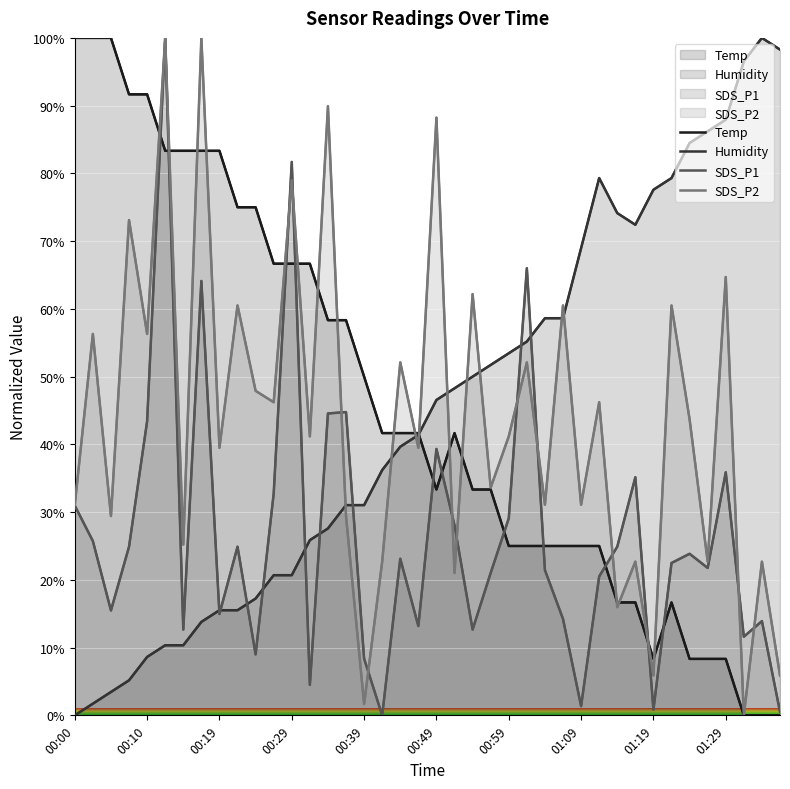

How many data points in Temp are above 41?

21